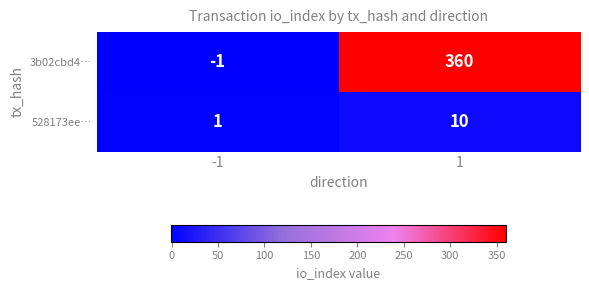

At how many categories does at least one series exceed 126?

1